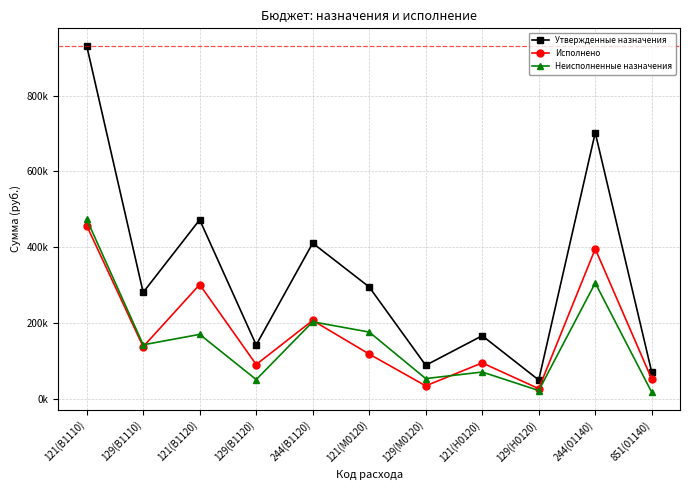

Is this an area chart (filled region under the line)?

No